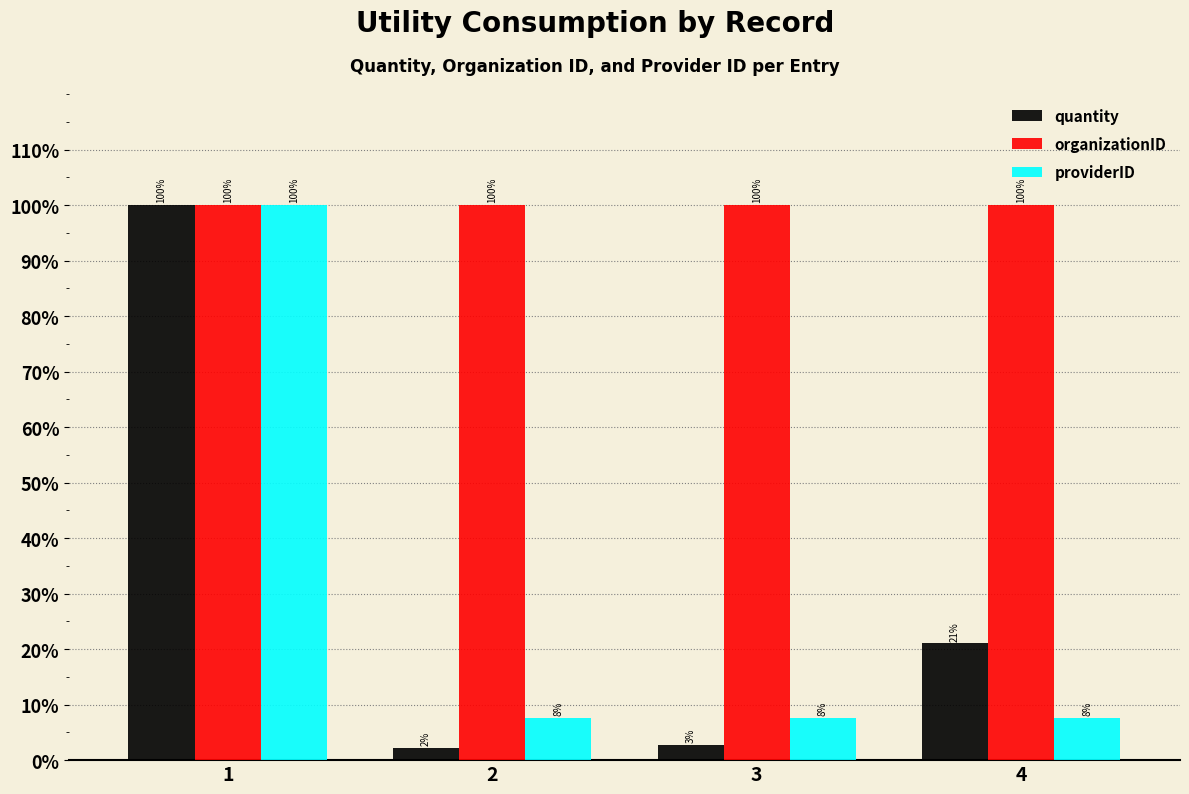

How many bars are there in each group?

3